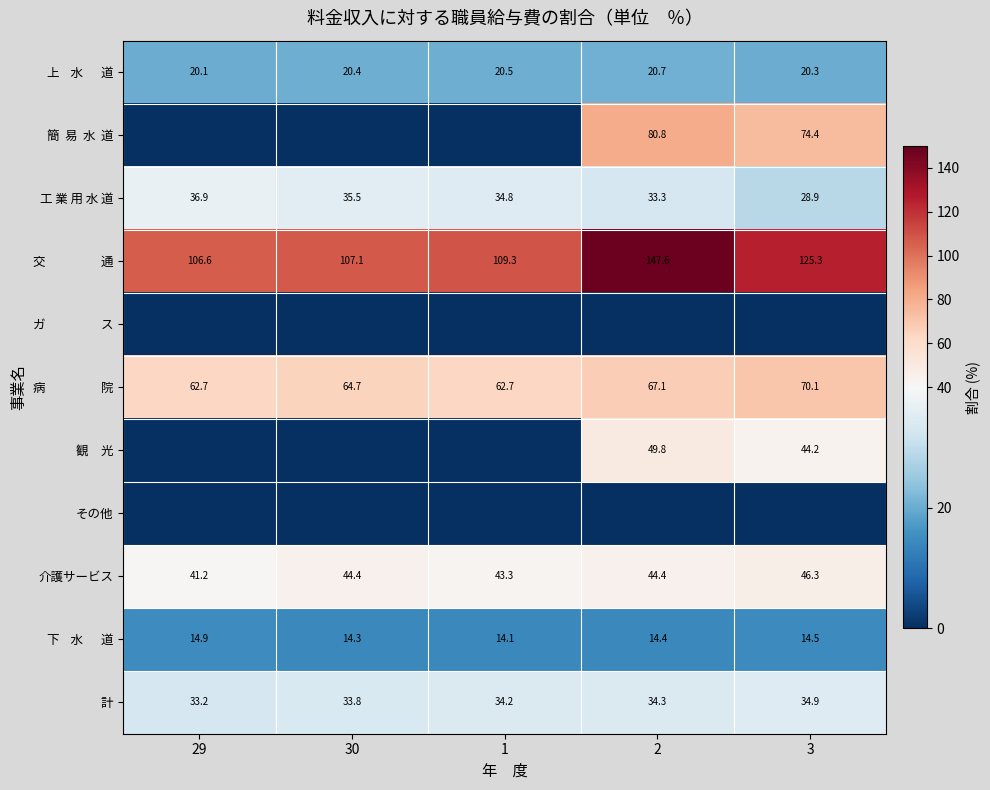

What is the sum of all 工 業 用 水 道 values?

169.4